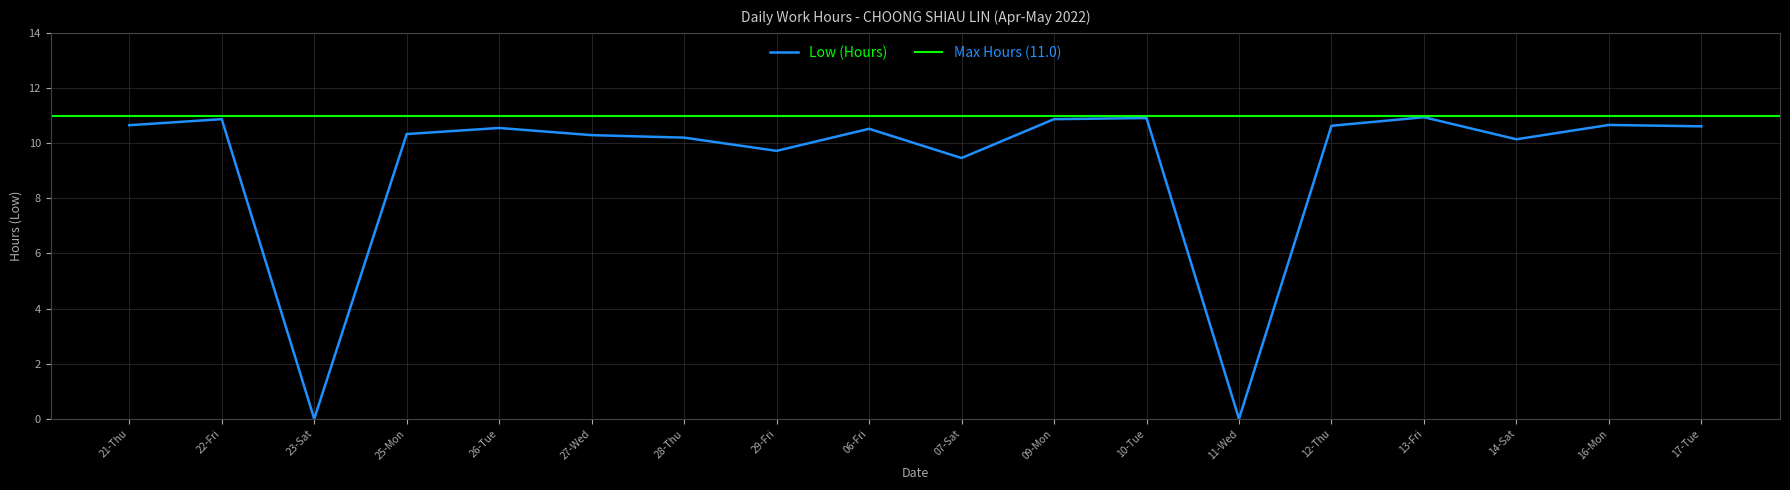

Where does the data first go above 10?

21-Thu